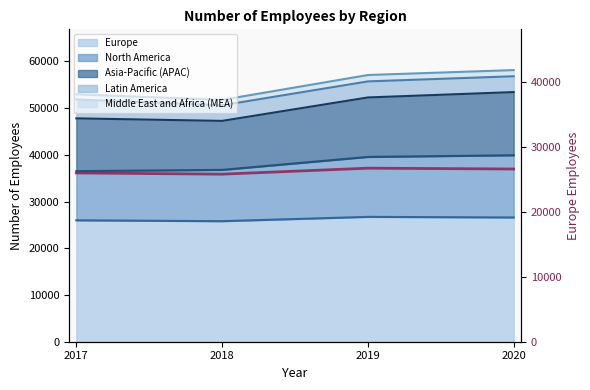

What is the average value?

26268